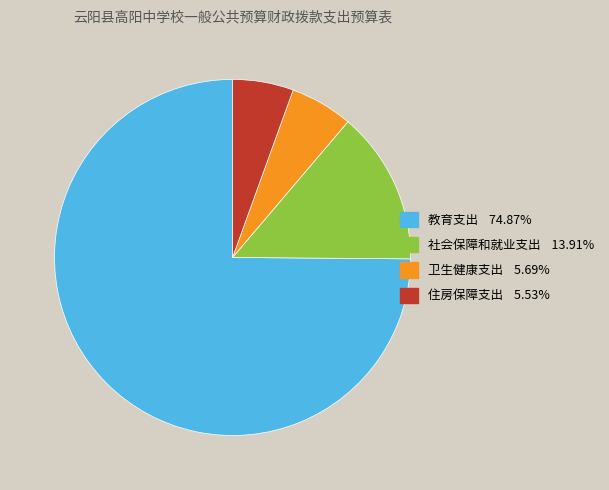

Combined, do 教育支出 and 住房保障支出 account for over 50%?

Yes